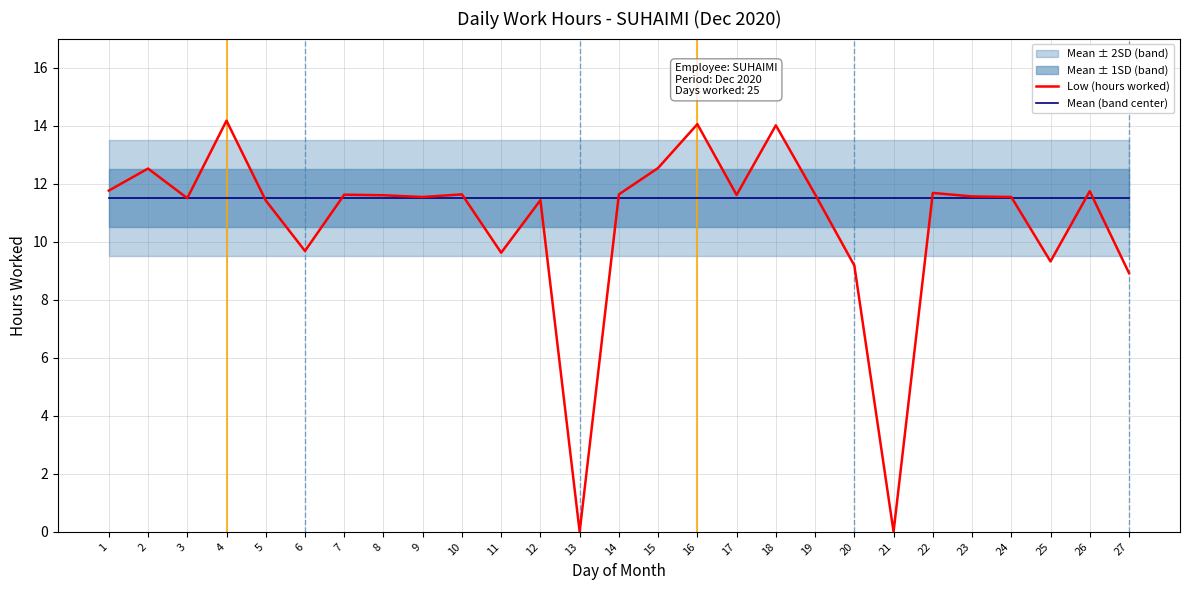

List the series in order of their overall mean, lowest first.

Low (hours worked), Mean (band center)